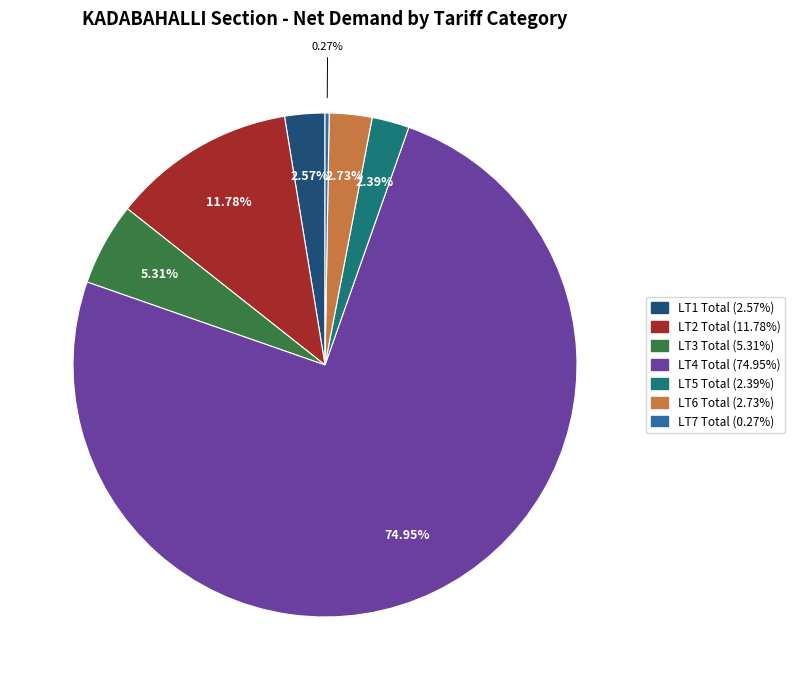

Between LT3 Total and LT2 Total, which is larger?

LT2 Total